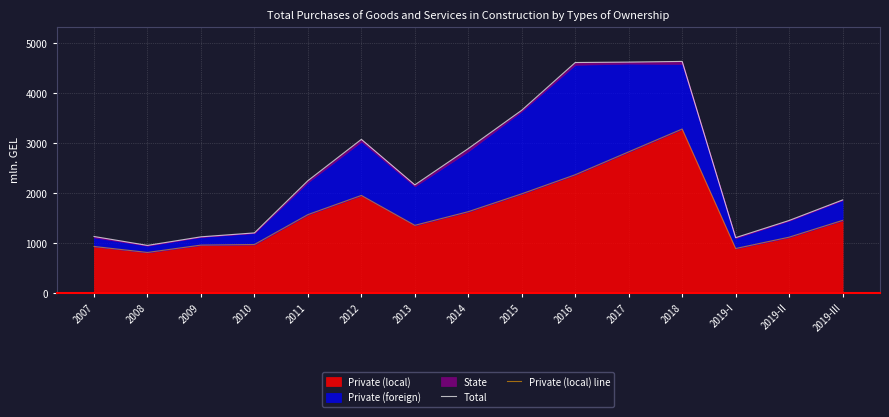

Which label corresponds to the smallest value in the chart?

2008